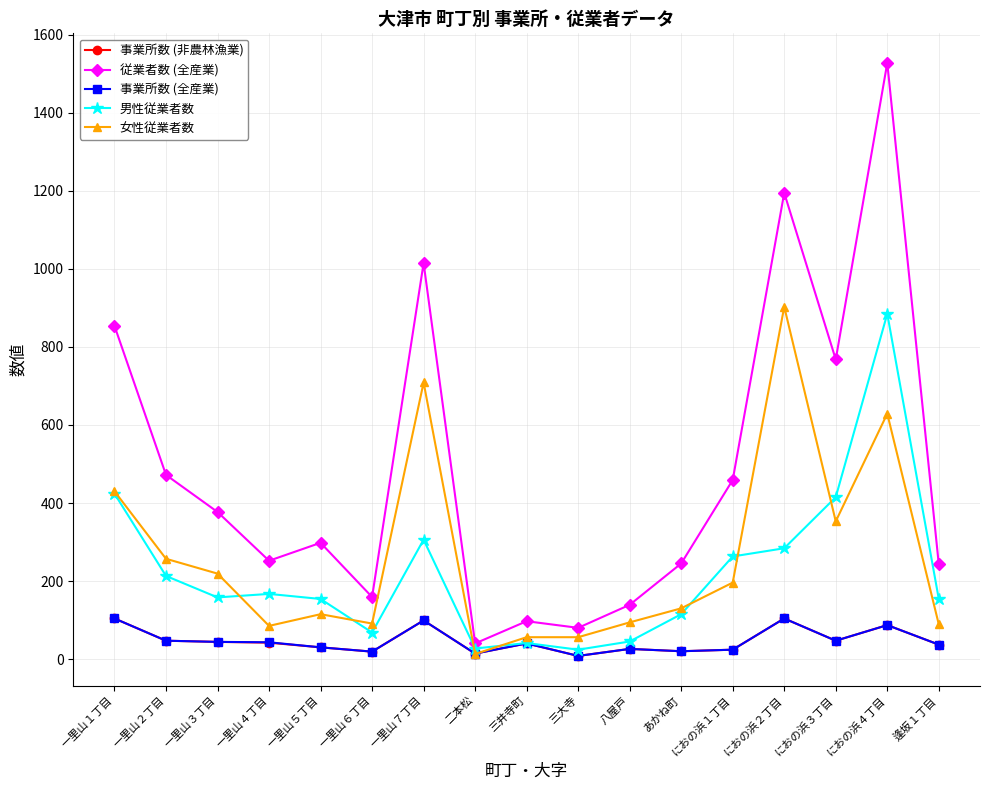

What value does the 女性従業者数 series have at あかね町, to the nearest 50?

150